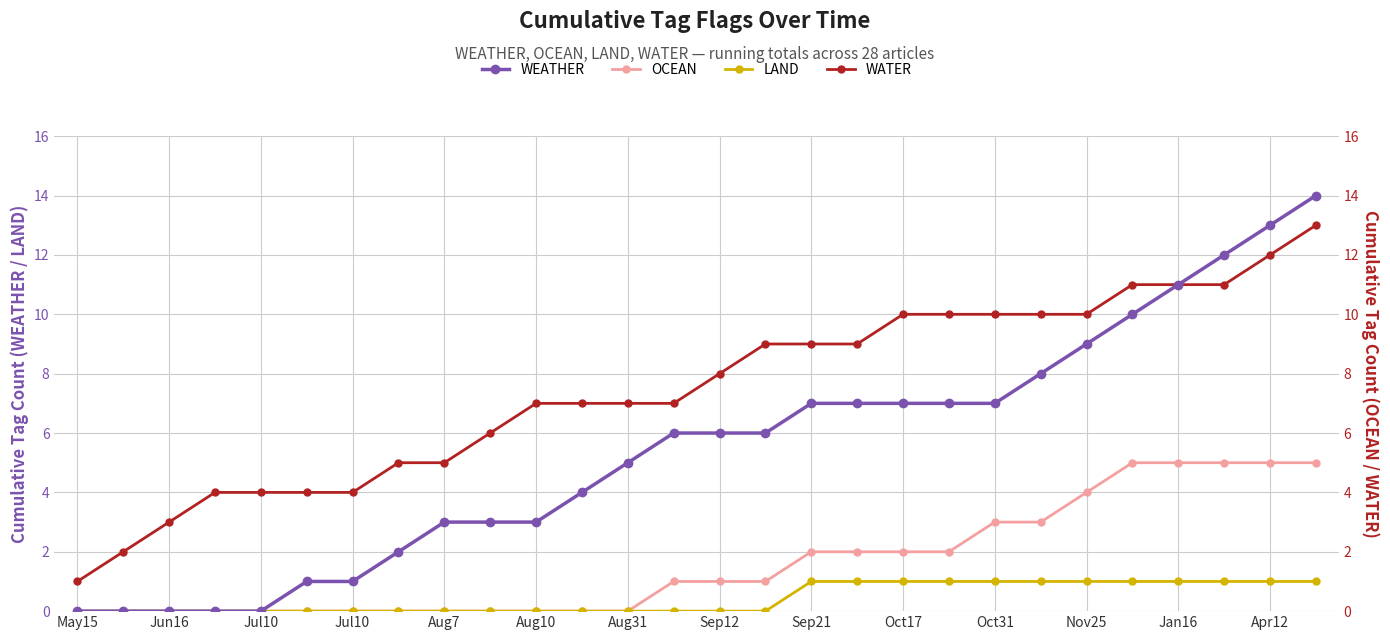

What is the difference between the second highest and second lowest values in the OCEAN series?

5